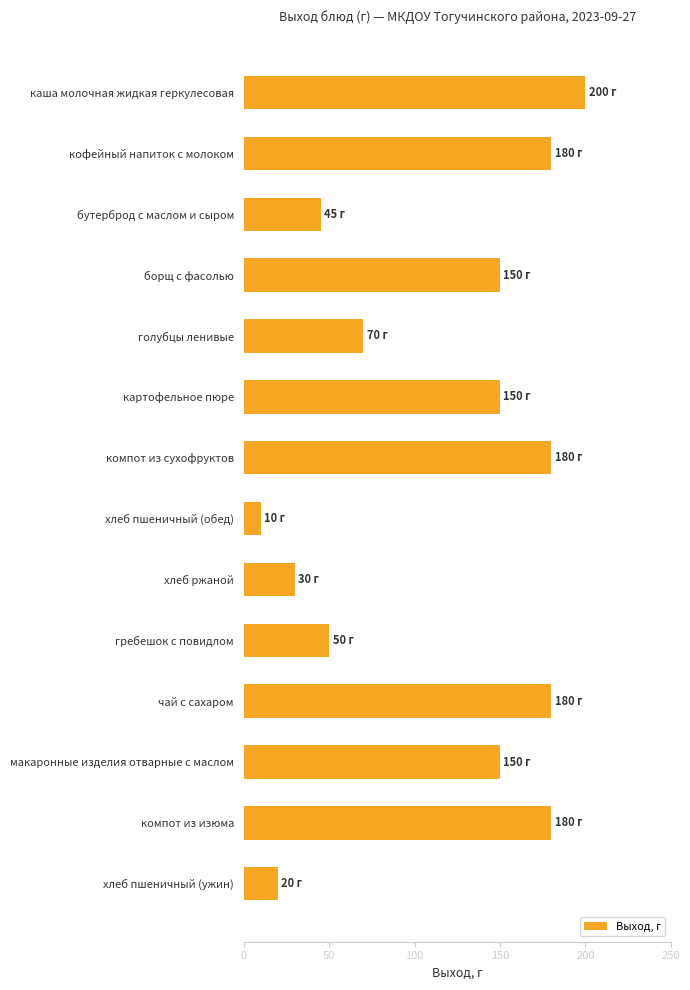

Reading top to bottom, list all the values displayed in this chart.

каша молочная жидкая геркулесовая=200	кофейный напиток с молоком=180	бутерброд с маслом и сыром=45	борщ с фасолью=150	голубцы ленивые=70	картофельное пюре=150	компот из сухофруктов=180	хлеб пшеничный (обед)=10	хлеб ржаной=30	гребешок с повидлом=50	чай с сахаром=180	макаронные изделия отварные с маслом=150	компот из изюма=180	хлеб пшеничный (ужин)=20